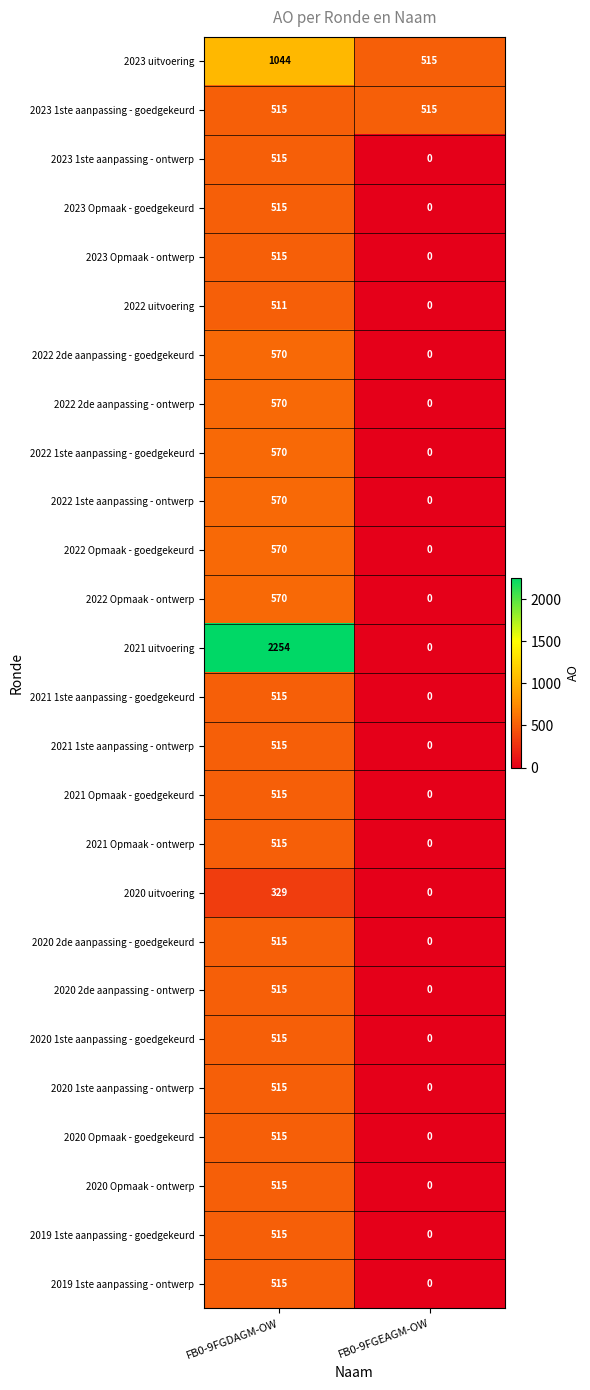

How many positive values does the 2021 Opmaak - goedgekeurd series have?

1